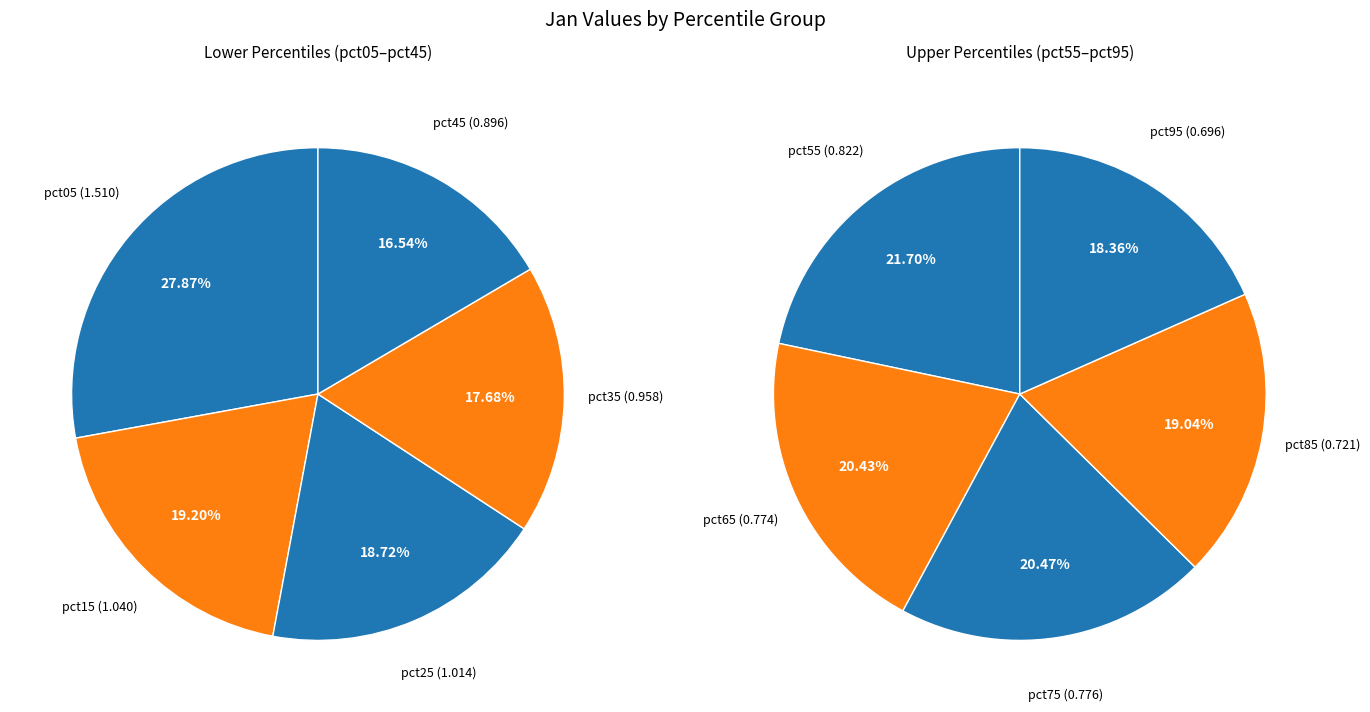

How many segments does this pie chart have?

10